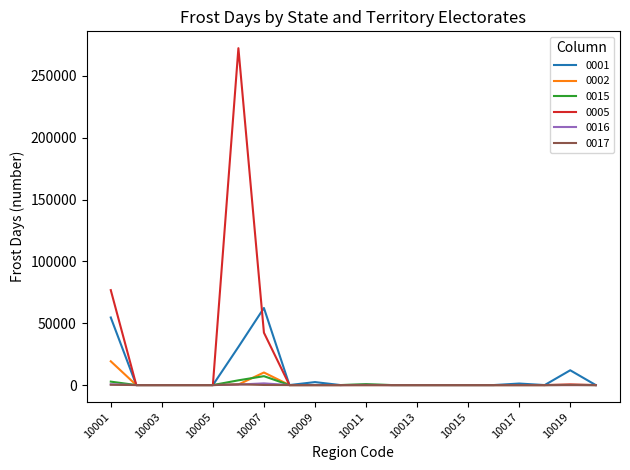

Which series has the widest spread of values?

0005